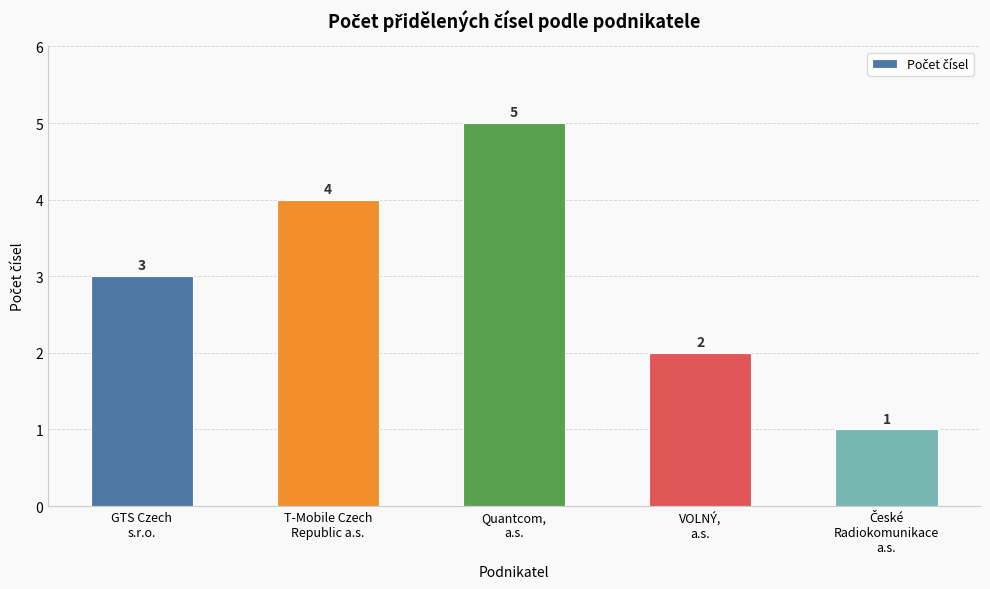

The chart shows a value of 4 at T-Mobile Czech
Republic a.s.. True or false?

True